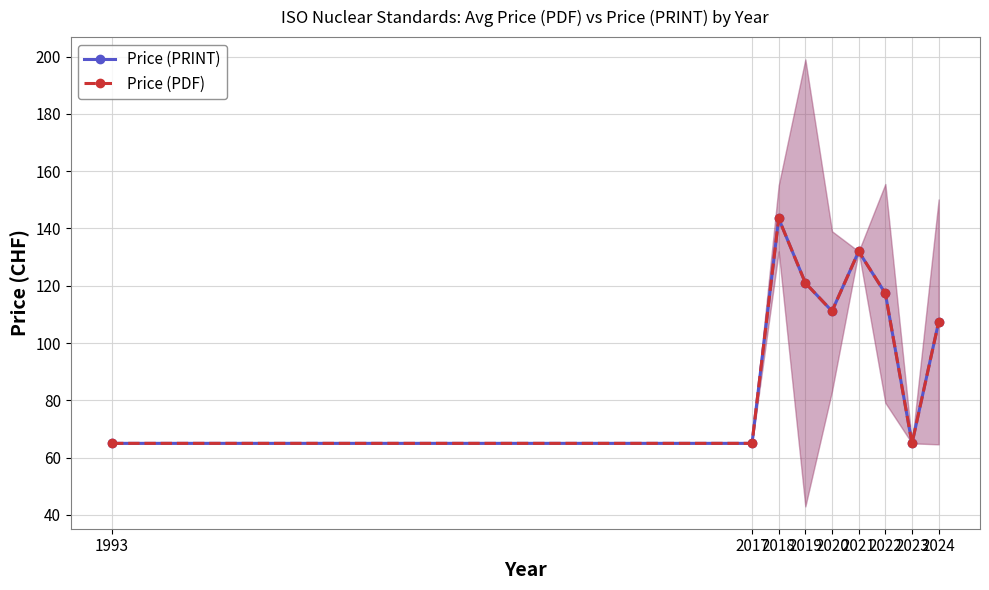

Reading right to left, transcribe all the data shown in this chart.

Price (PRINT): 2024=107.4	2023=65.0	2022=117.3	2021=132.0	2020=111.1	2019=121.0	2018=143.5	2017=65.0	1993=65.0
Price (PDF): 2024=107.4	2023=65.0	2022=117.3	2021=132.0	2020=111.1	2019=121.0	2018=143.5	2017=65.0	1993=65.0